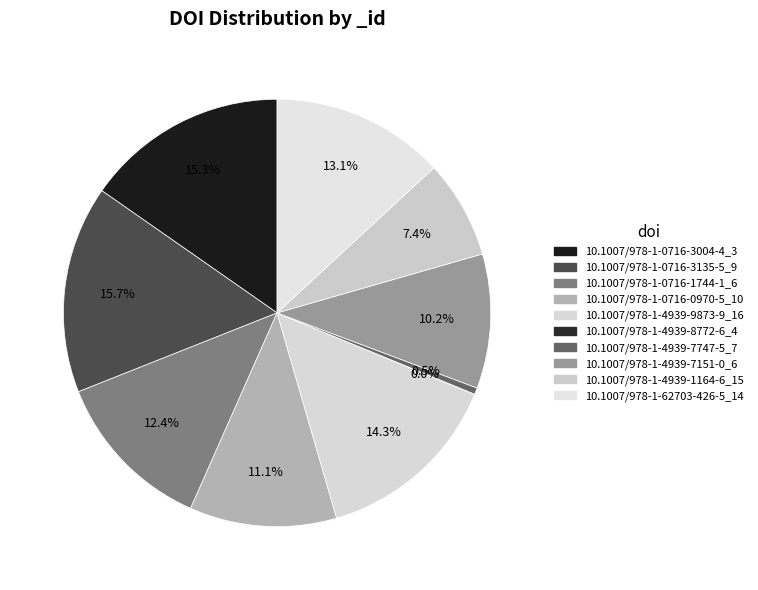

True or false: 10.1007/978-1-62703-426-5_14 accounts for 13% of the total.

True